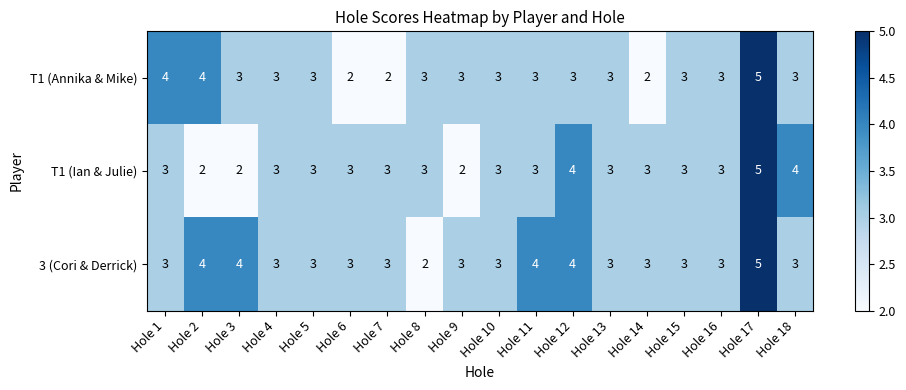

Is it true that T1 (Ian & Julie) equals 1 at Hole 1?

False